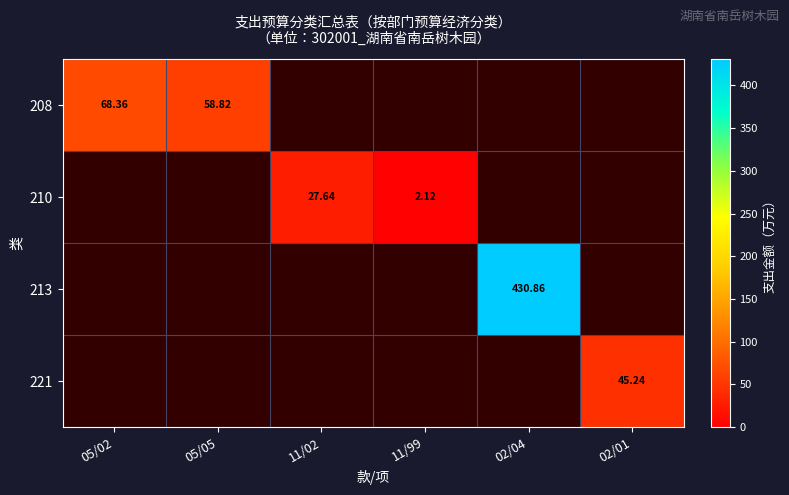

How many positive values does the 210 series have?

2